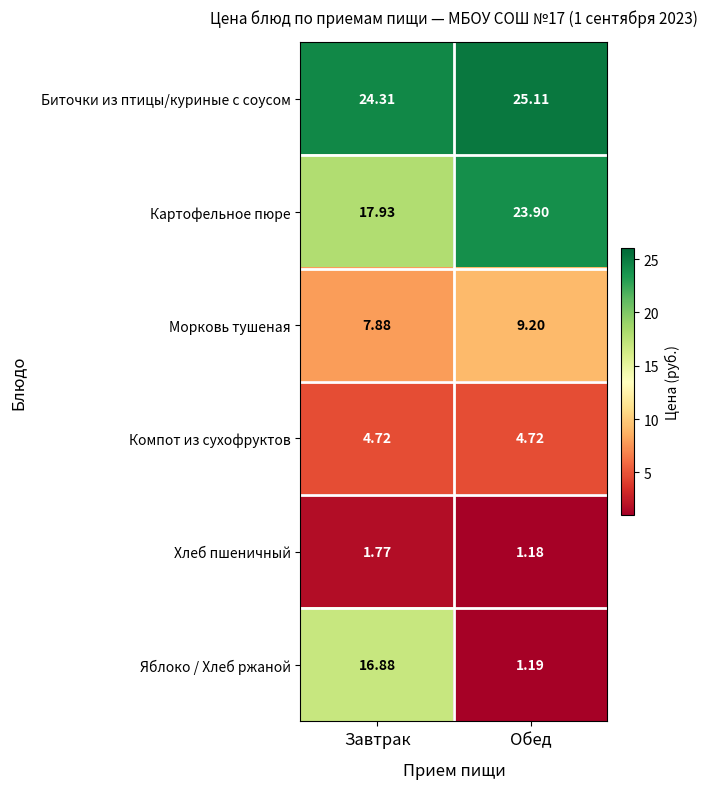

Which series has the largest range (max minus min)?

Яблоко / Хлеб ржаной